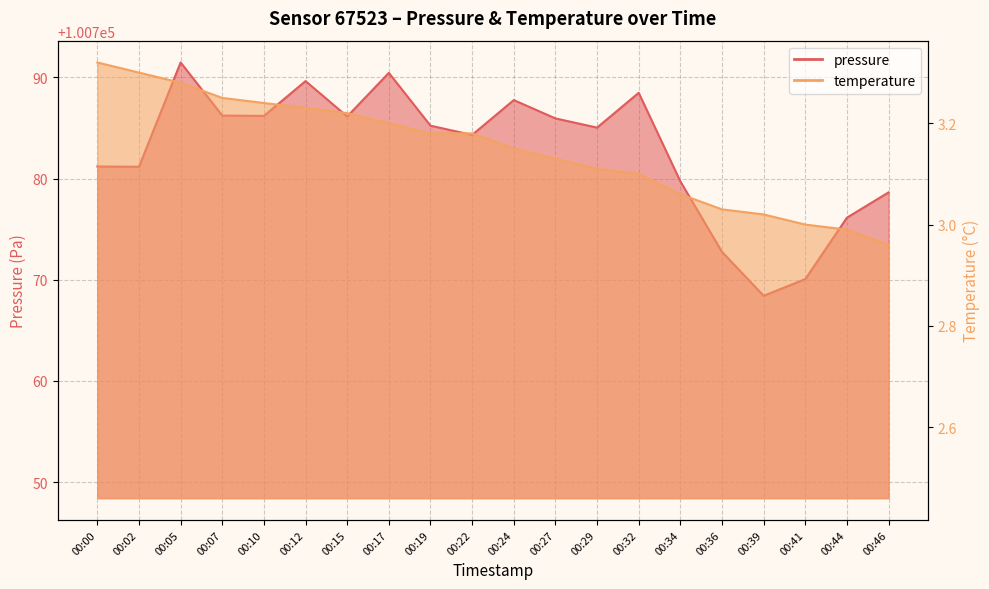

The value of pressure at 00:41 is 100770.1. True or false?

True